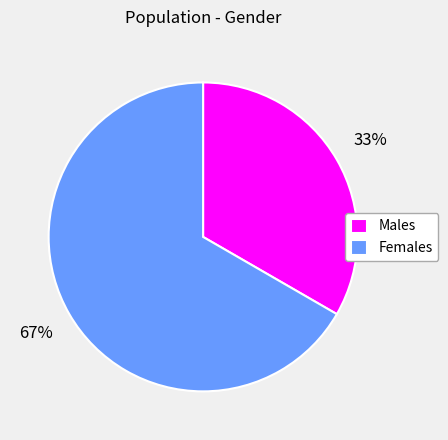

To the nearest percent, what percentage of the pie is Females?

67%